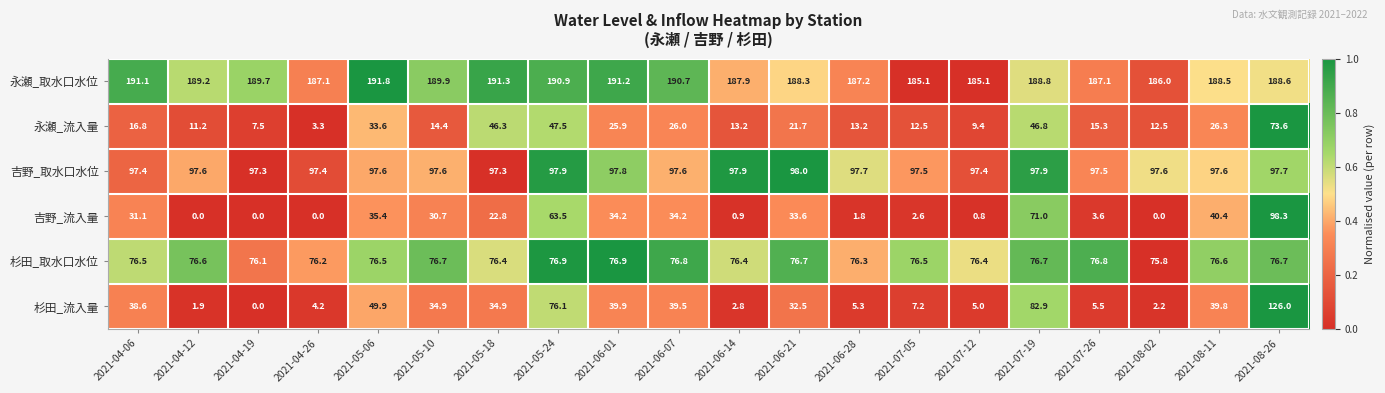

Which series has the widest spread of values?

杉田_流入量